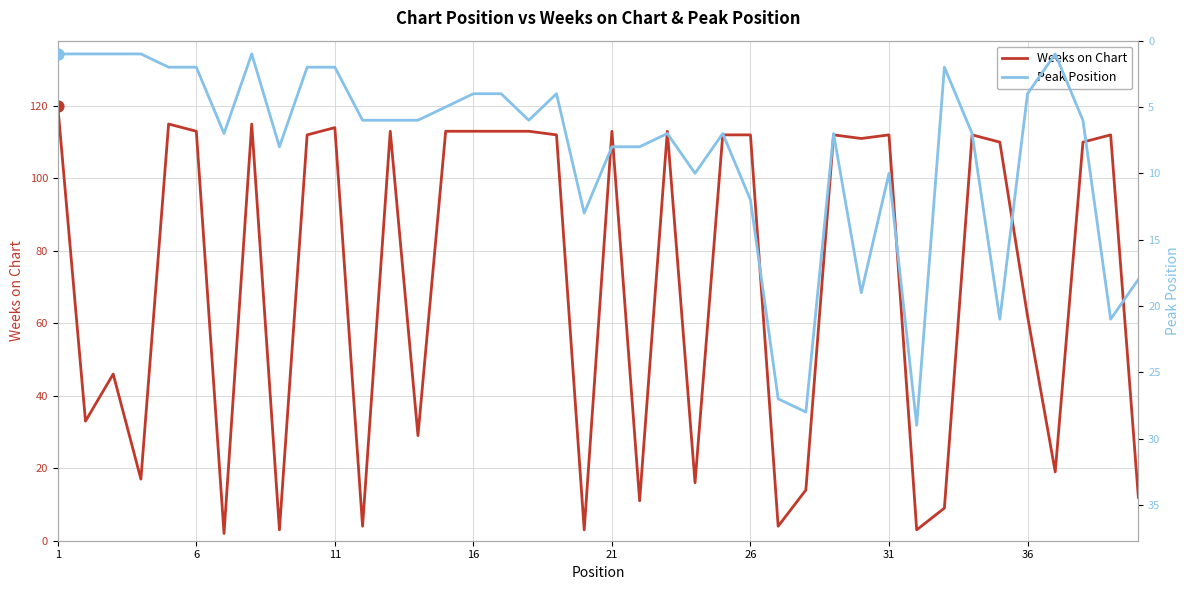

Which series has the widest spread of Y values?

Weeks on Chart